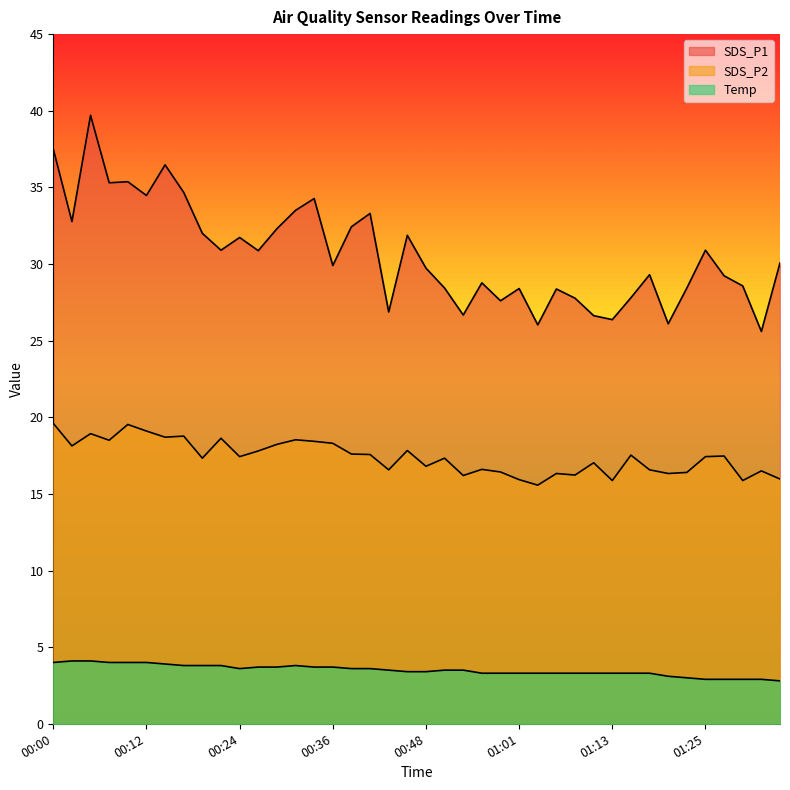

What is the difference between the maximum and minimum values in the Temp series?

1.3